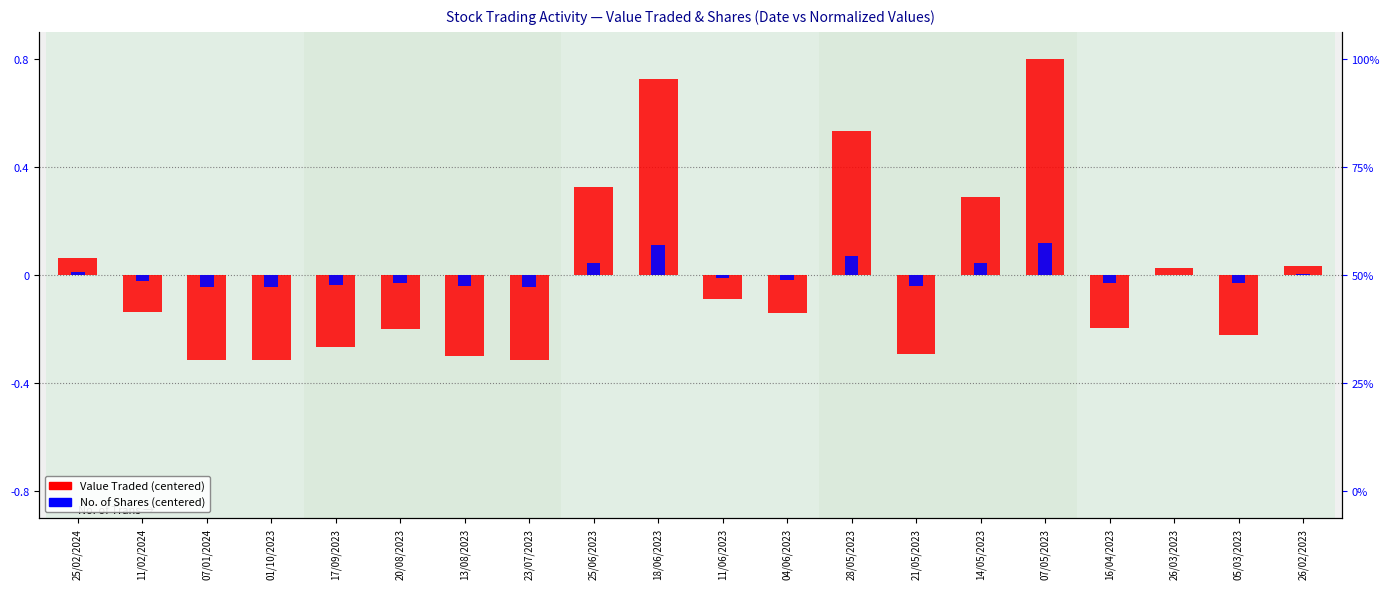

True or false: Value Traded (normalized) has a value of -0.2 at 16/04/2023.

True